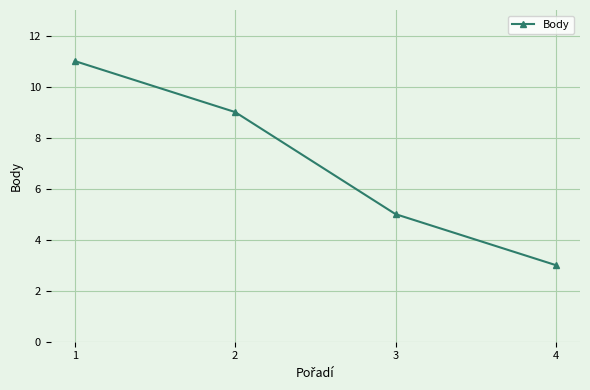

Reading left to right, what are all the values shown in this chart?

1=11	2=9	3=5	4=3